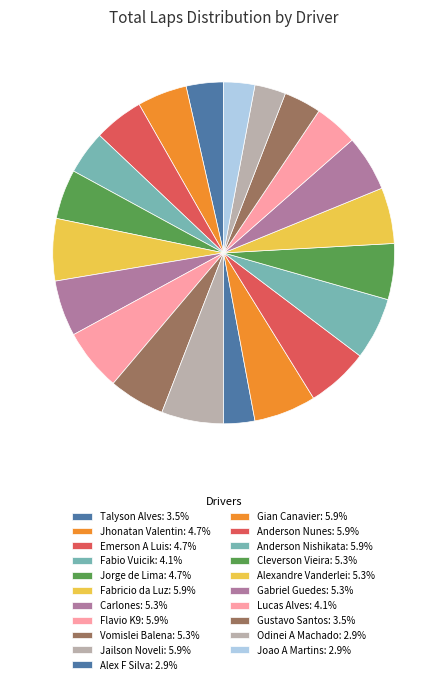

How many segments does this pie chart have?

21